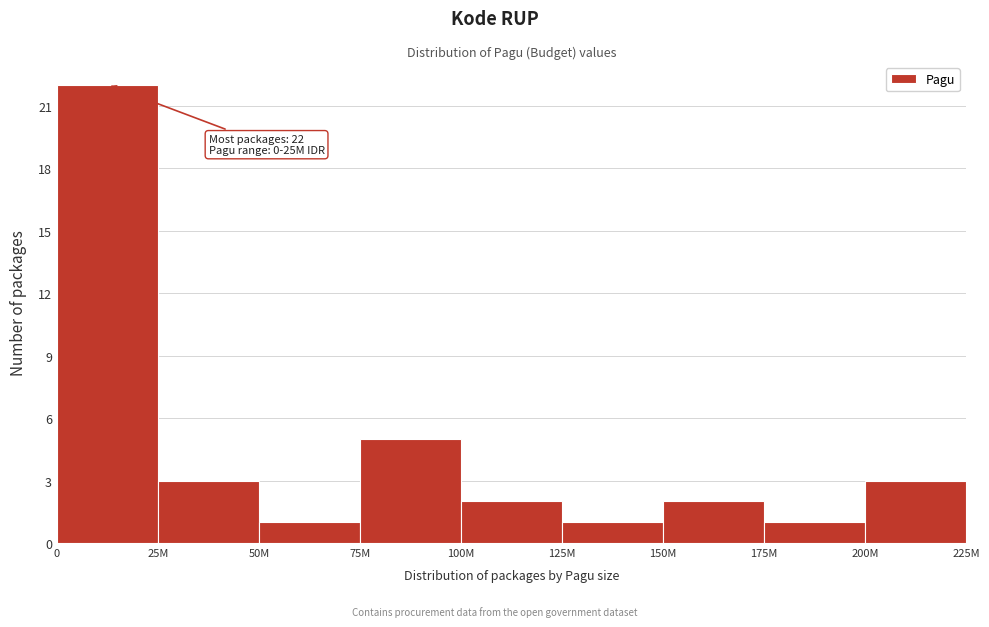

Reading right to left, transcribe all the data shown in this chart.

200M=3	175M=1	150M=2	125M=1	100M=2	75M=5	50M=1	25M=3	0=22